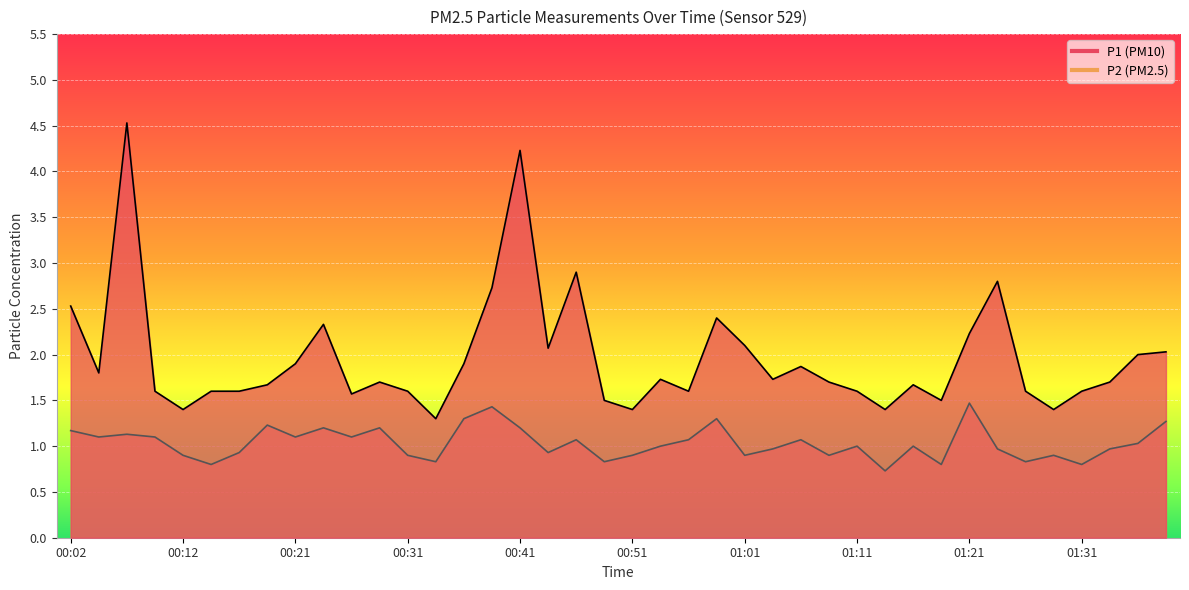

Count the number of data series in this chart.

2